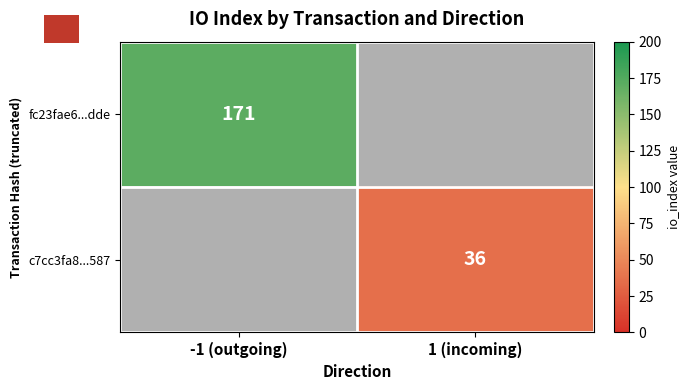

The value of c7cc3fa8...587 at 1 (incoming) is 19. True or false?

False